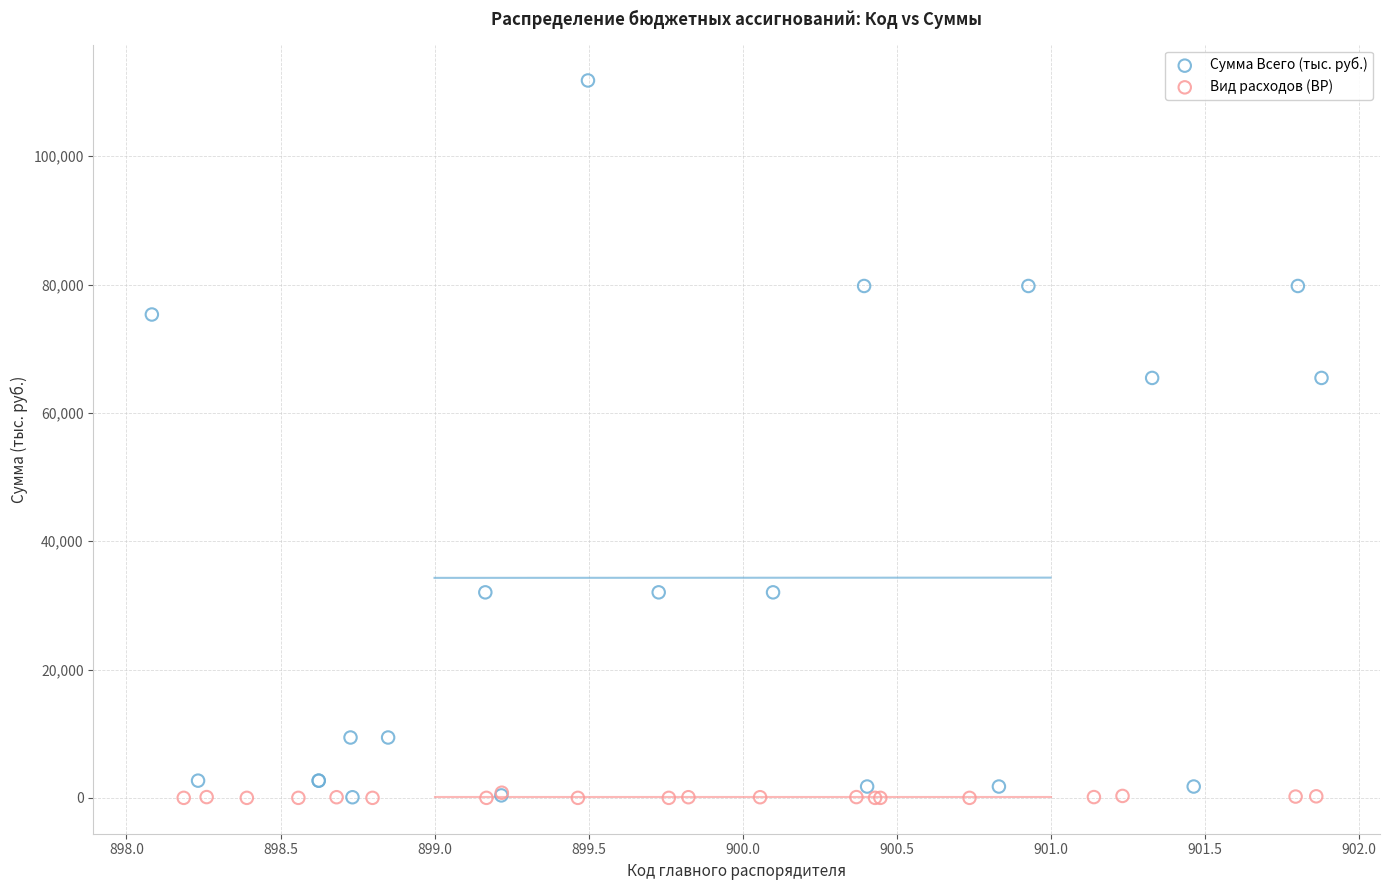

Which series reaches the maximum Y coordinate?

Сумма Всего (тыс. руб.)